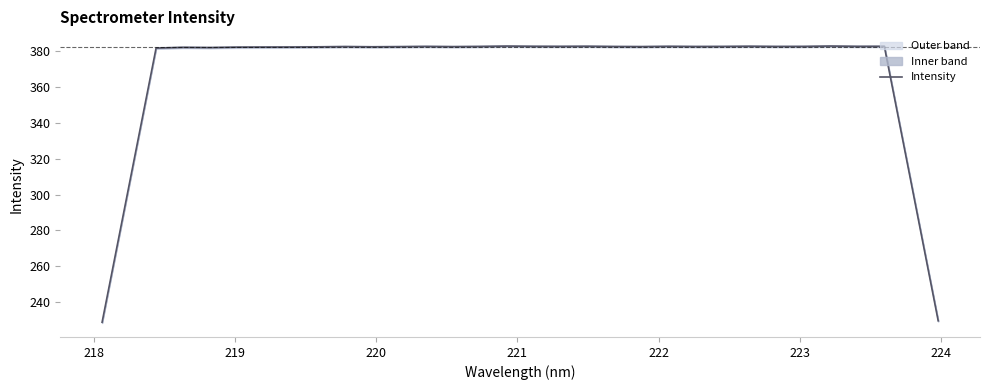

What is the minimum value shown in the chart?

228.8